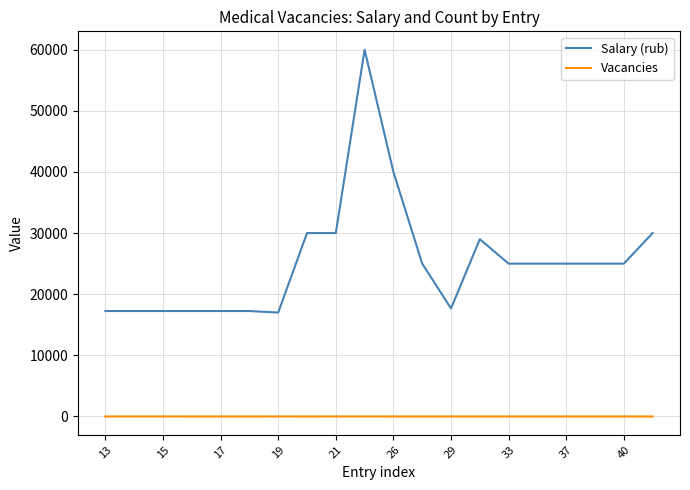

What is the smallest value displayed?

1